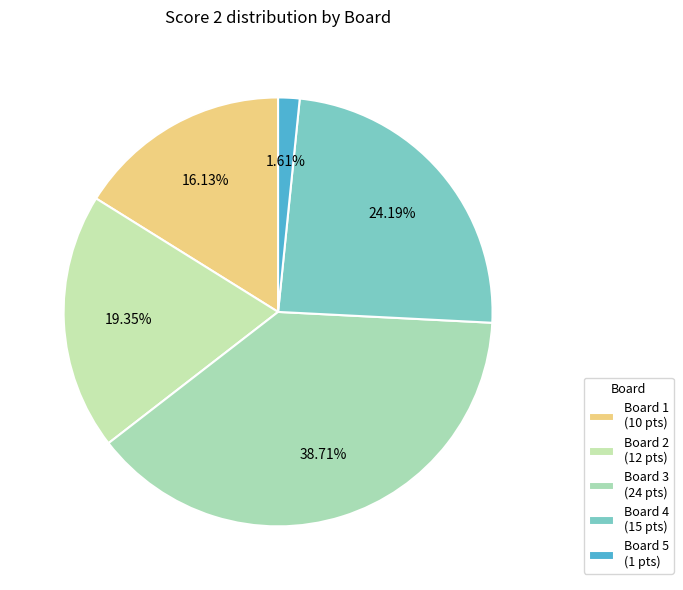

To the nearest percent, what is the difference between the largest and smallest slice percentages?

37%